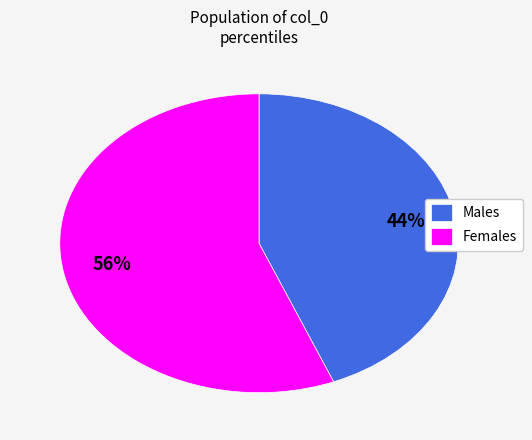

Which slice is the smallest?

Males